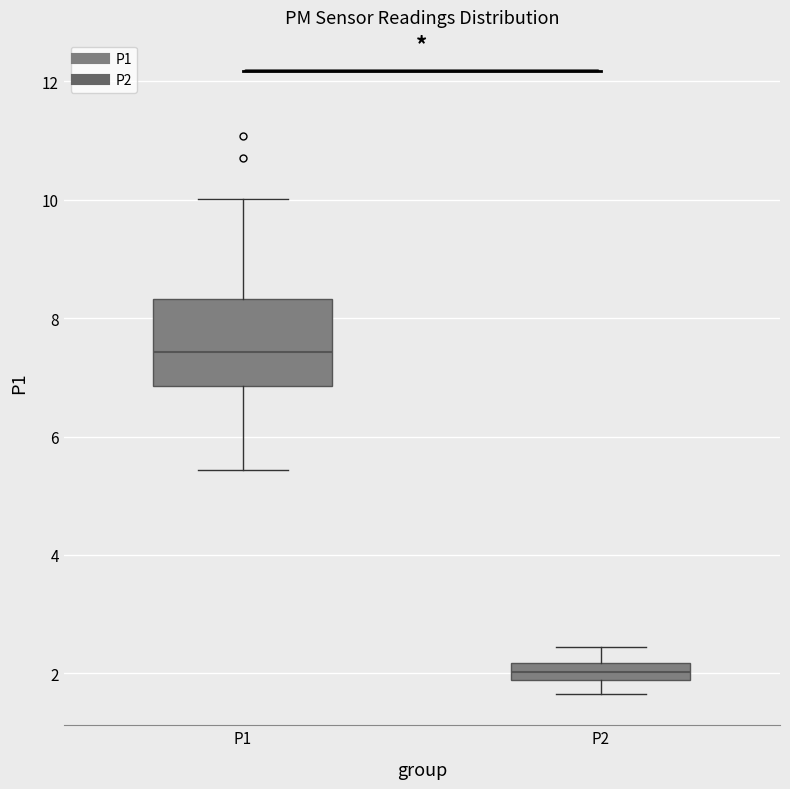

Which box has the highest median line?

P1